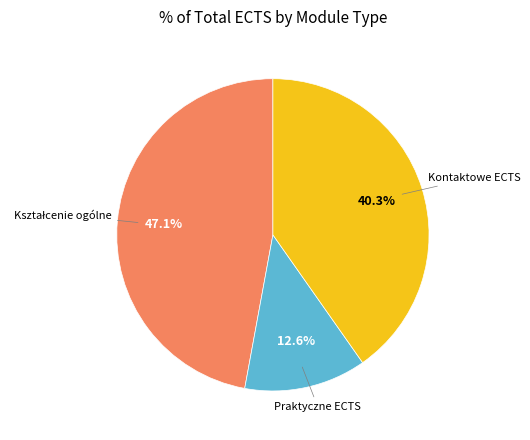

Is there any slice that represents more than half of the pie?

No